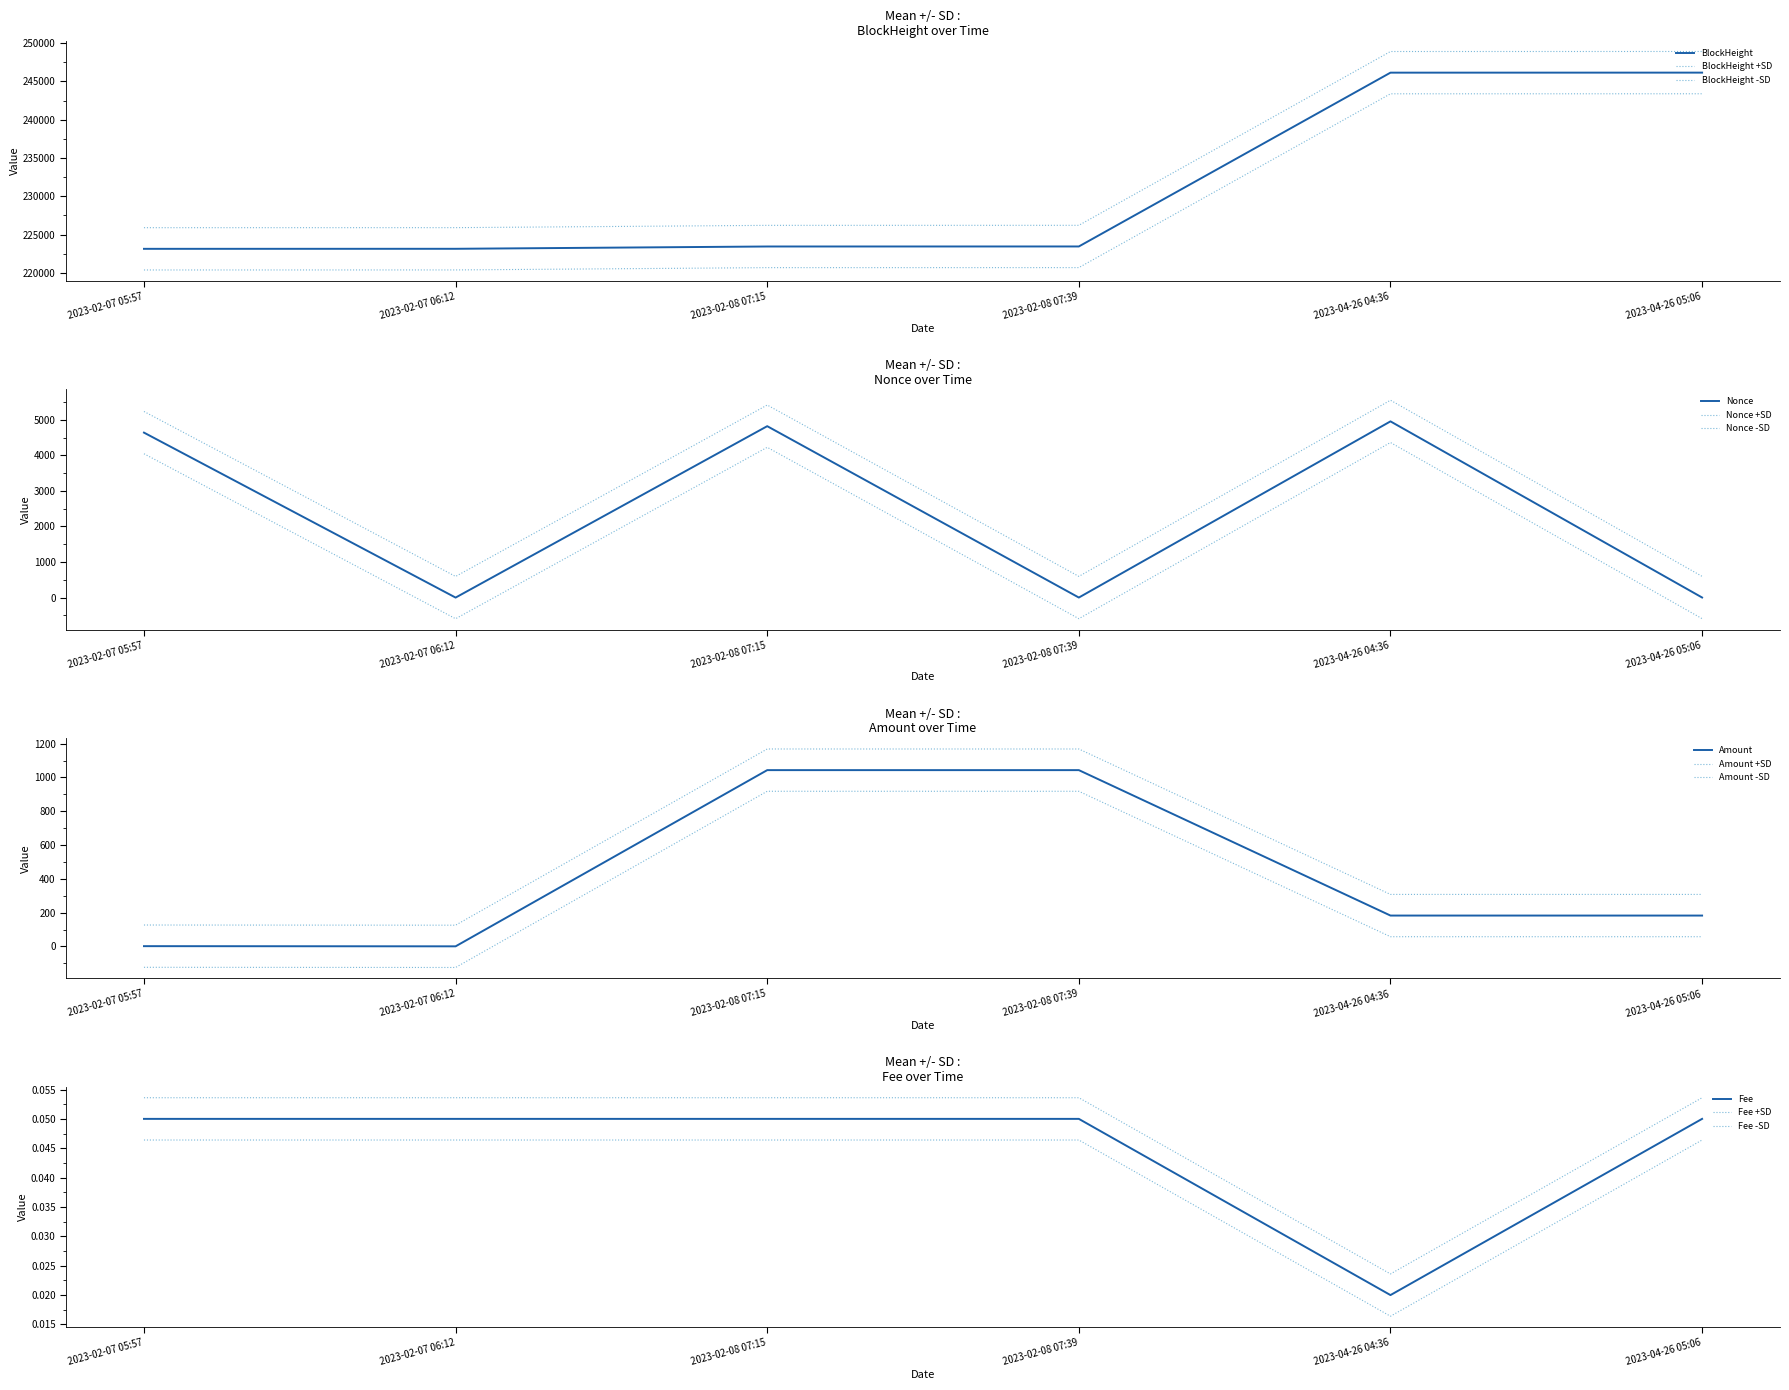

How many data points in Nonce are above 4638?

2